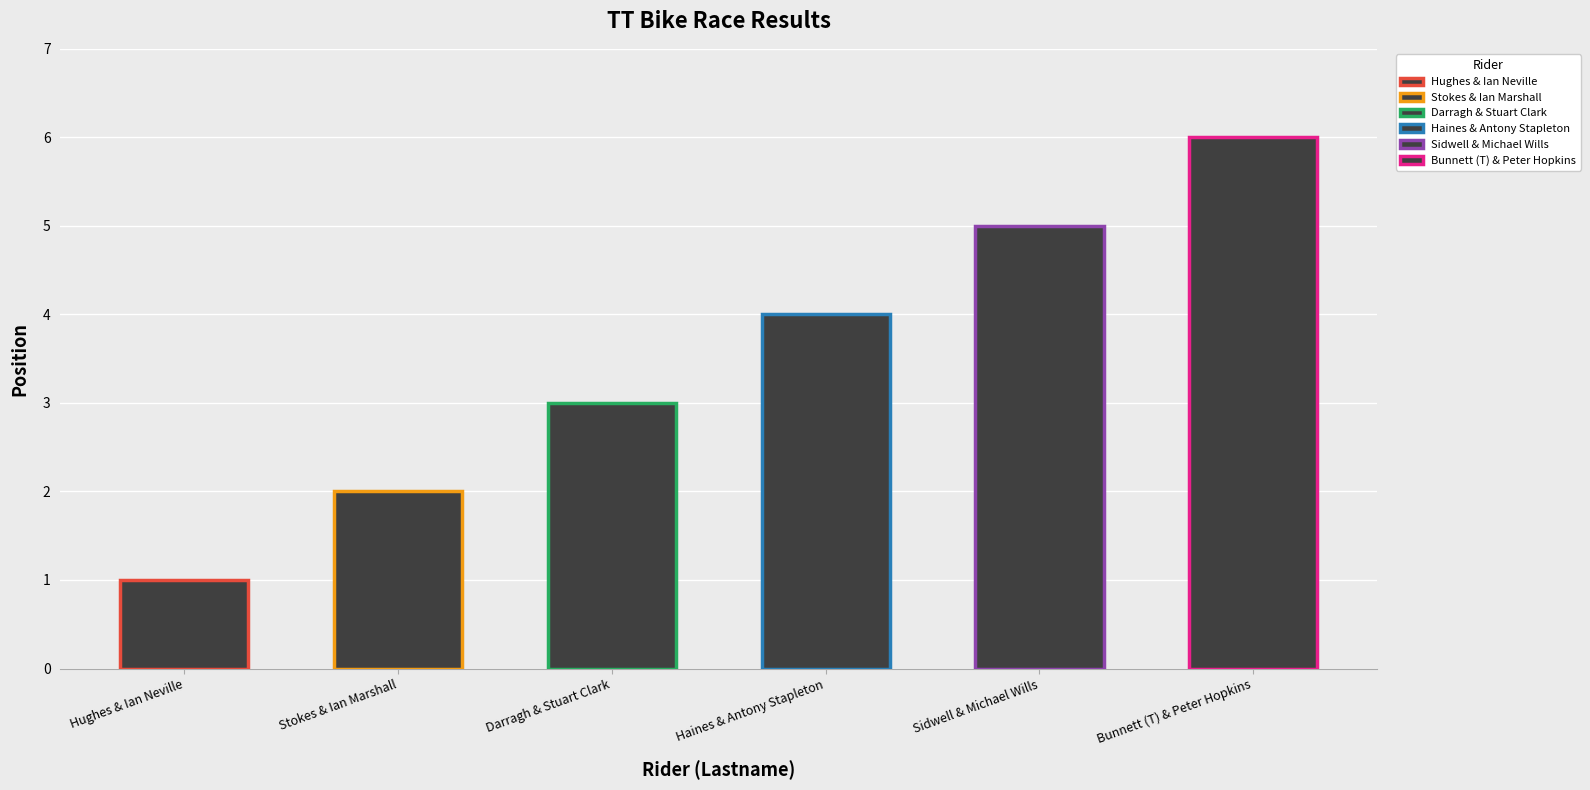

What is the difference between the maximum and minimum values?

5